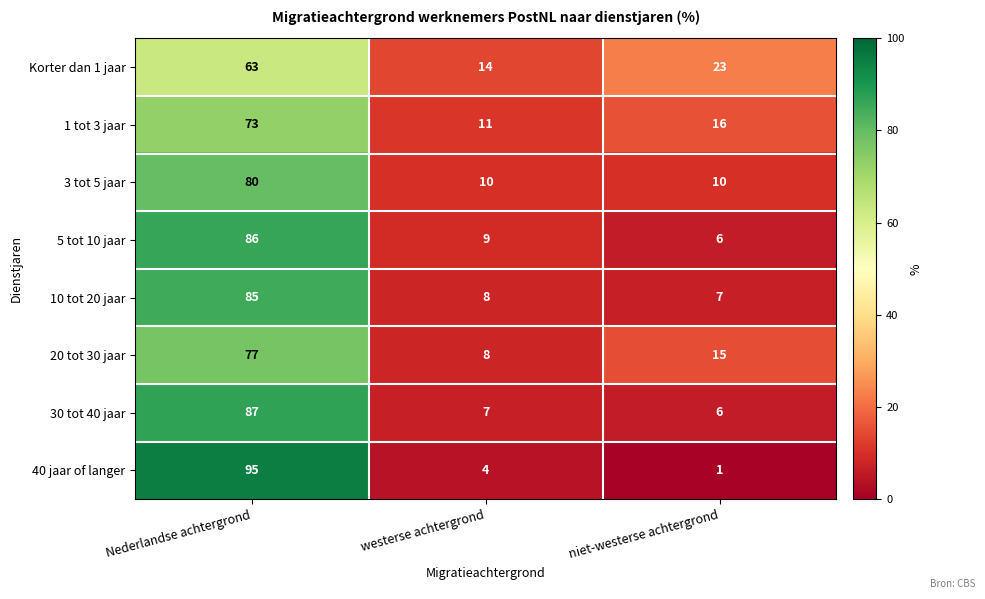

How many categories are shown in the chart?

3